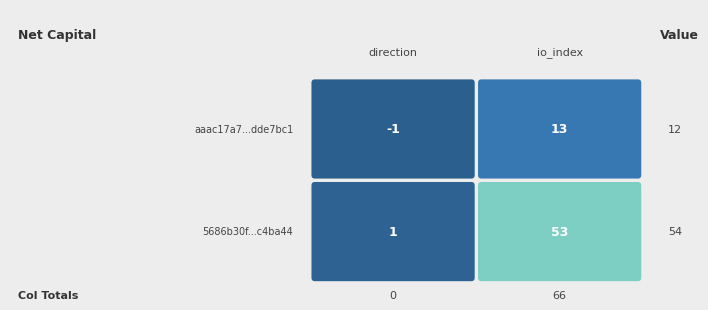

What is the sum of all 5686b30fa9b89925963ecb44a10054775c4ba44 values?

54